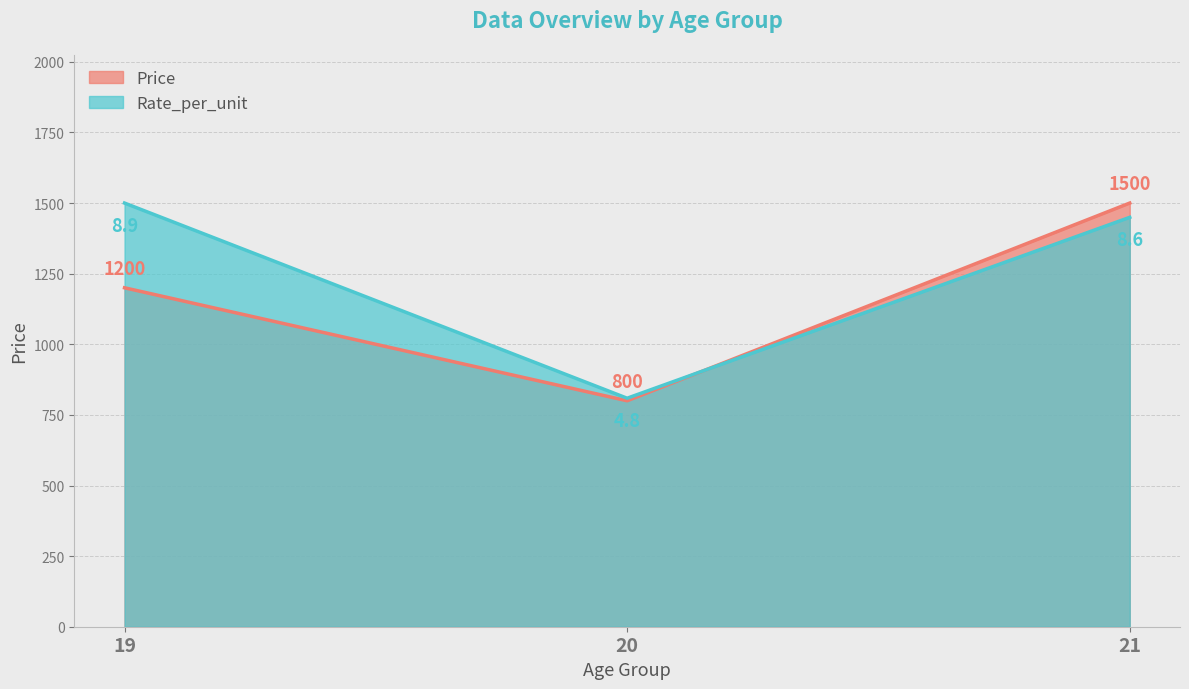

The Rate_per_unit series shows 339.2 at 19. True or false?

False